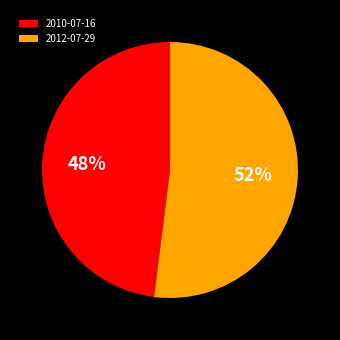

To the nearest percent, what is the average slice percentage?

50%